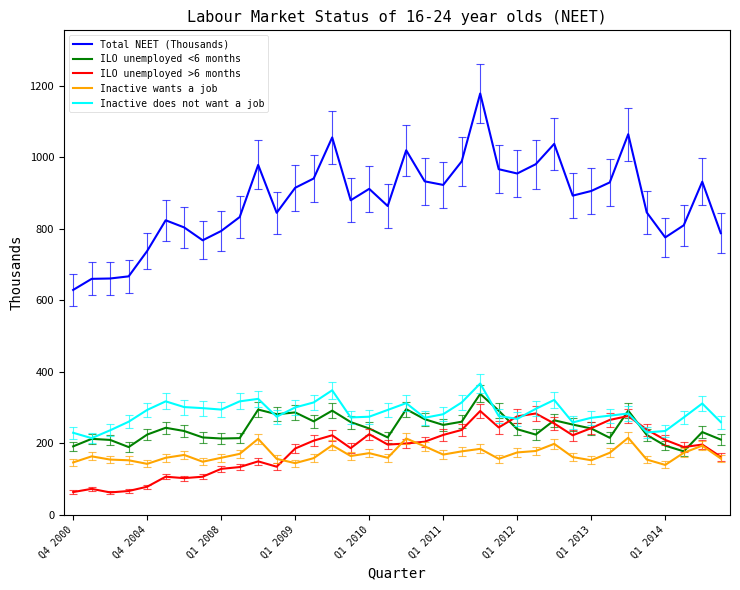

True or false: Total NEET (Thousands) has more than 2 points higher than both neighbors.

True